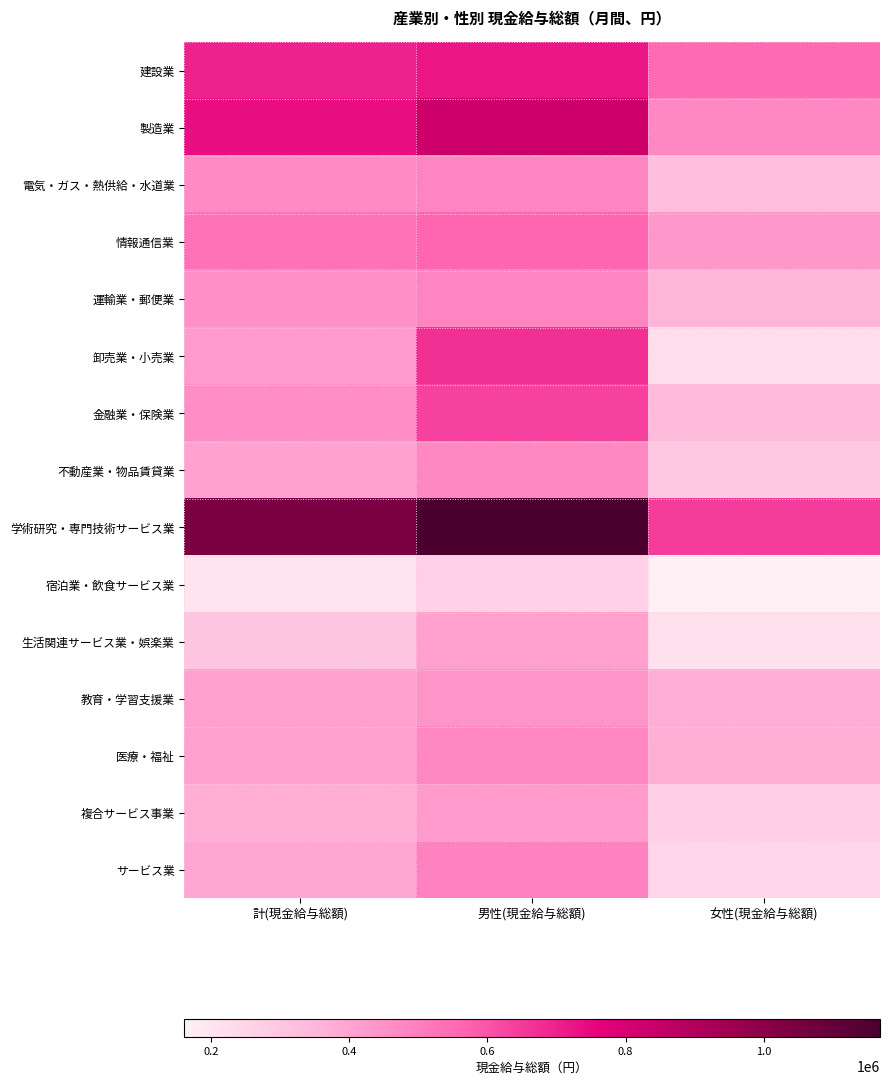

Rank the series at 女性(現金給与総額) from lowest to highest value.

宿泊業・飲食サービス業, 生活関連サービス業・娯楽業, 卸売業・小売業, サービス業, 複合サービス事業, 不動産業・物品賃貸業, 電気・ガス・熱供給・水道業, 金融業・保険業, 運輸業・郵便業, 教育・学習支援業, 医療・福祉, 情報通信業, 製造業, 建設業, 学術研究・専門技術サービス業